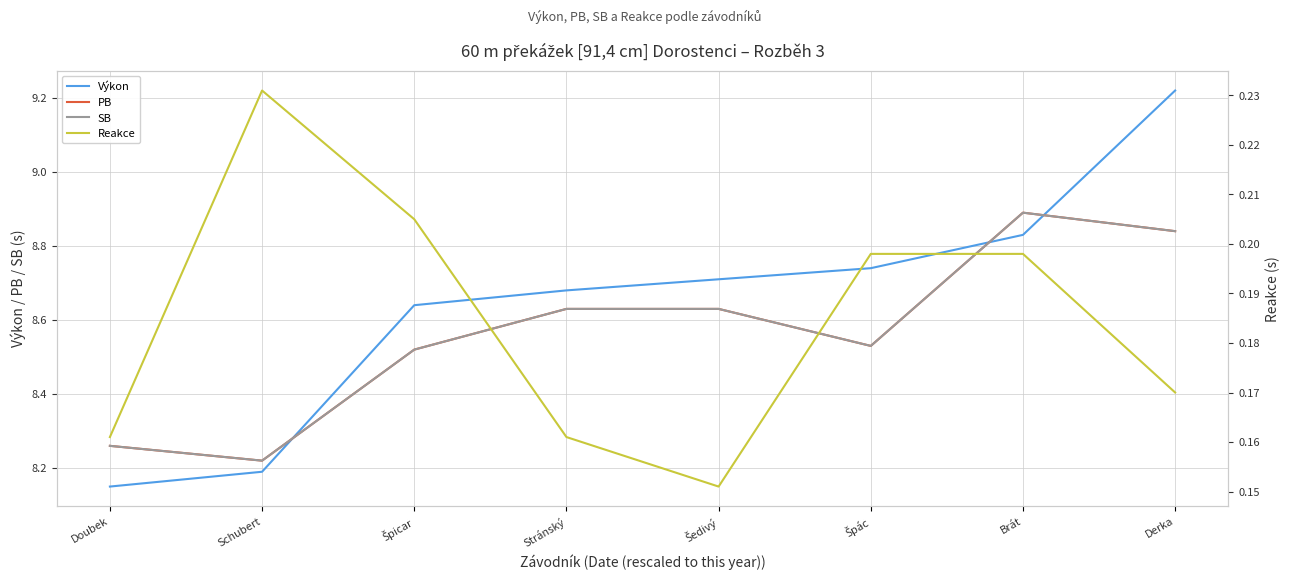

Reading left to right, list all the values displayed in this chart.

Výkon: 8.2	8.2	8.6	8.7	8.7	8.7	8.8	9.2
PB: 8.3	8.2	8.5	8.6	8.6	8.5	8.9	8.8
SB: 8.3	8.2	8.5	8.6	8.6	8.5	8.9	8.8
Reakce: 0.2	0.2	0.2	0.2	0.2	0.2	0.2	0.2